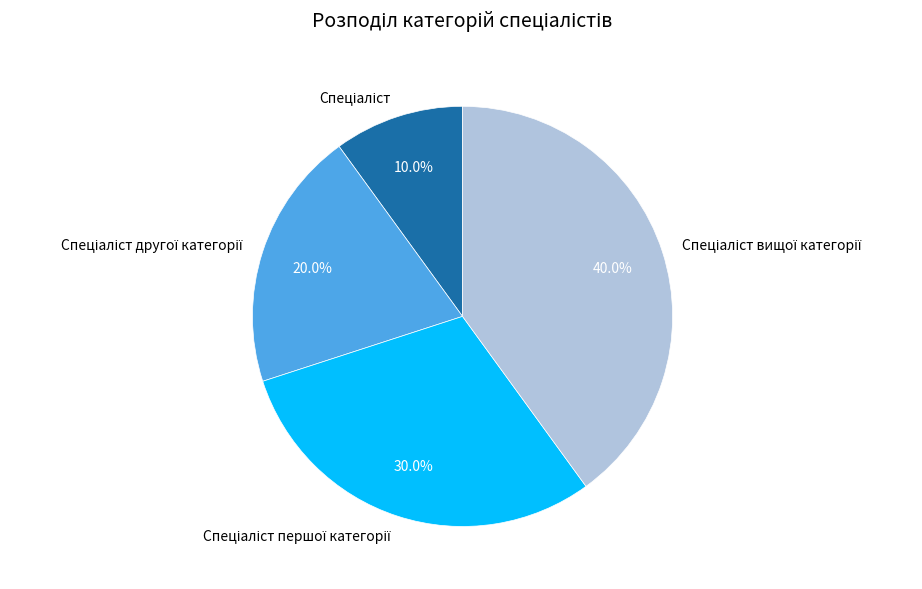

Is there a majority slice in this chart?

No